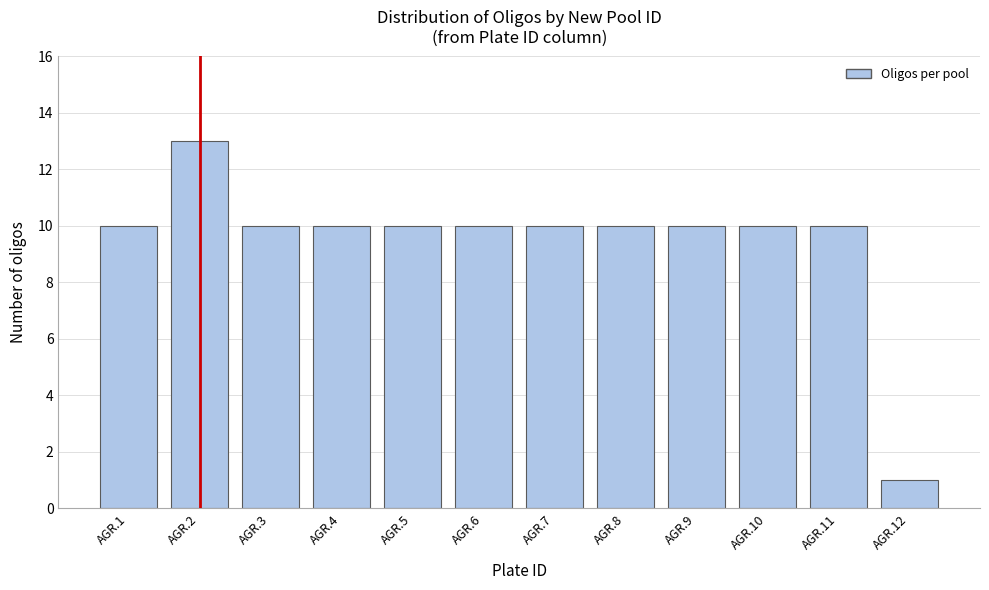

Reading left to right, extract all data points from this chart.

AGR.1=10	AGR.2=13	AGR.3=10	AGR.4=10	AGR.5=10	AGR.6=10	AGR.7=10	AGR.8=10	AGR.9=10	AGR.10=10	AGR.11=10	AGR.12=1